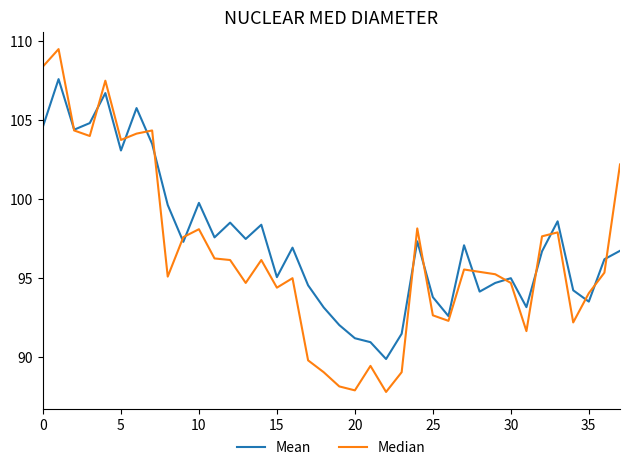

At how many categories does at least one series exceed 88?

38